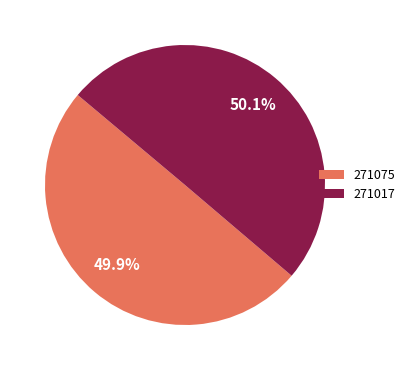

To the nearest percent, what percentage of the pie is 271017?

50%